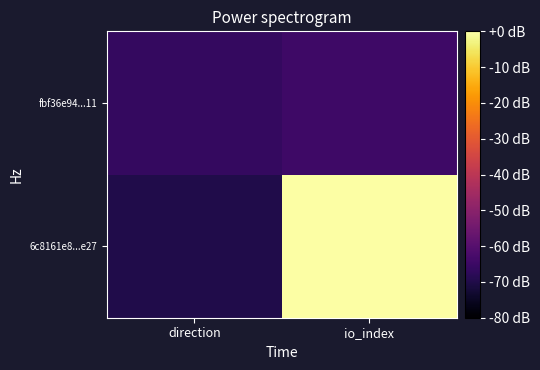

How many distinct data groups are displayed?

2